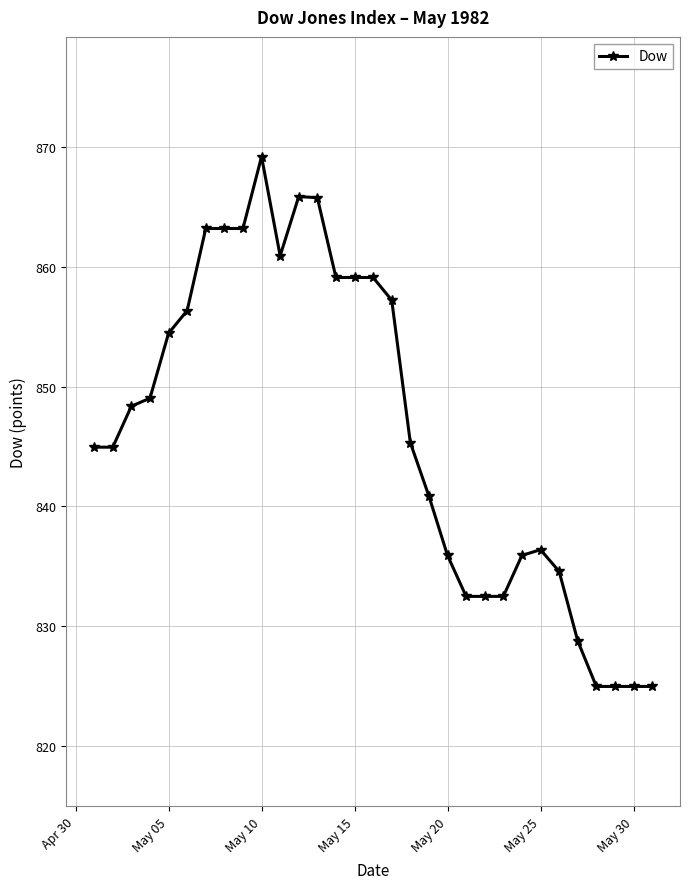

What is the value of the 4th point from the left?

849.0